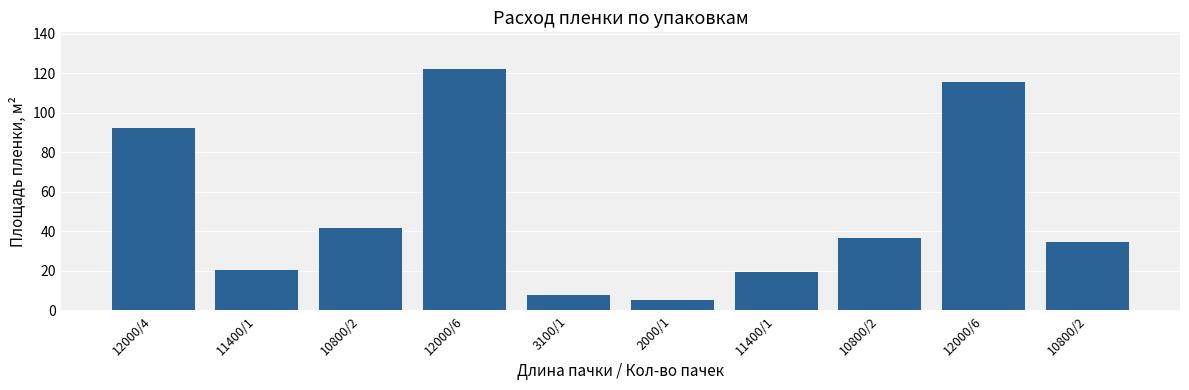

How many values exceed 36?

5